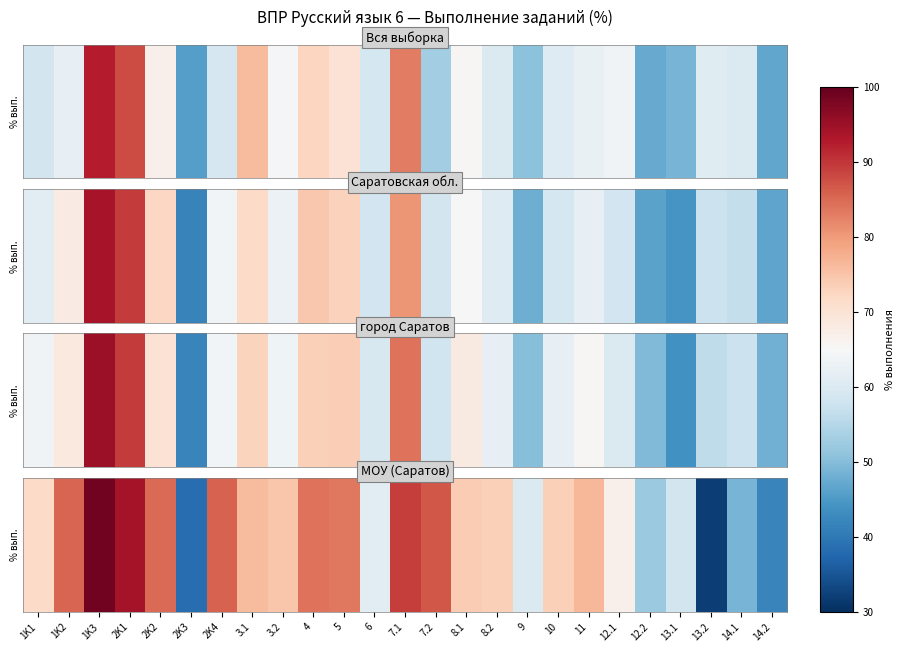

True or false: the data shows 76.7 at 11.

True